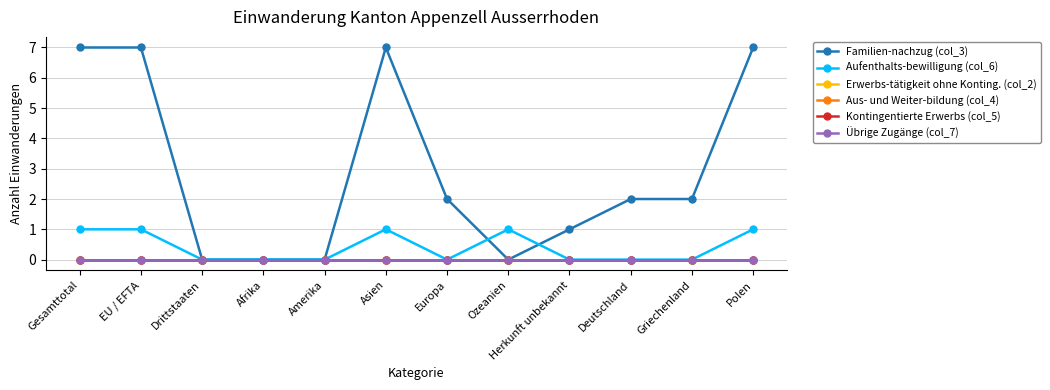

Does the chart have visible grid lines?

Yes